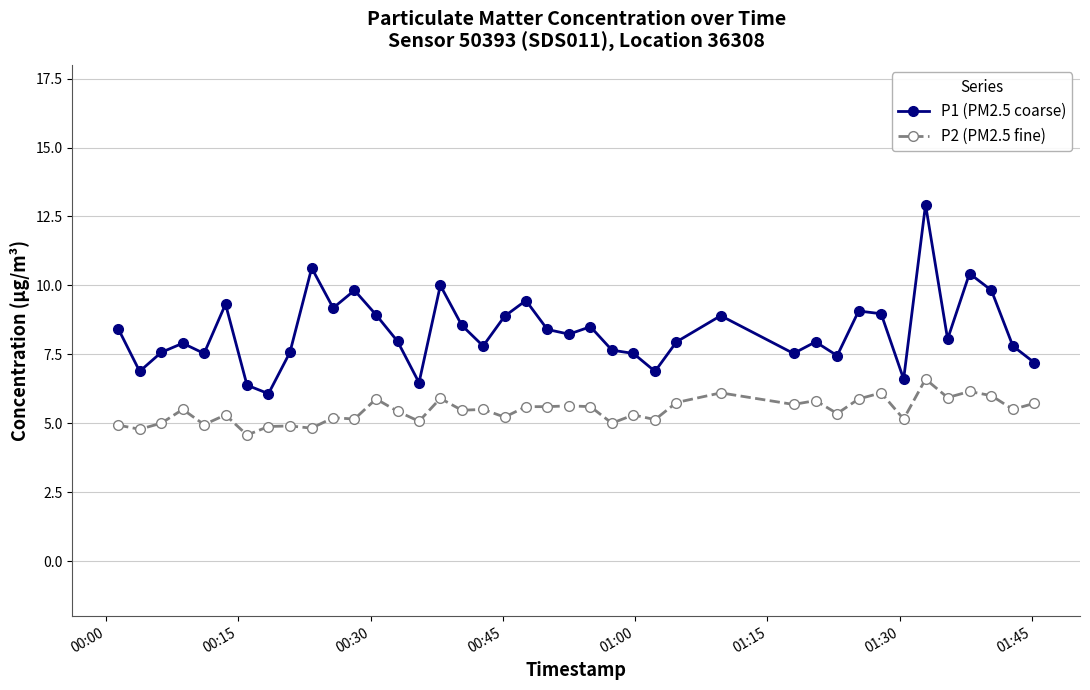

Rank the series by their maximum value, from lowest to highest.

P2 (PM2.5 fine), P1 (PM2.5 coarse)